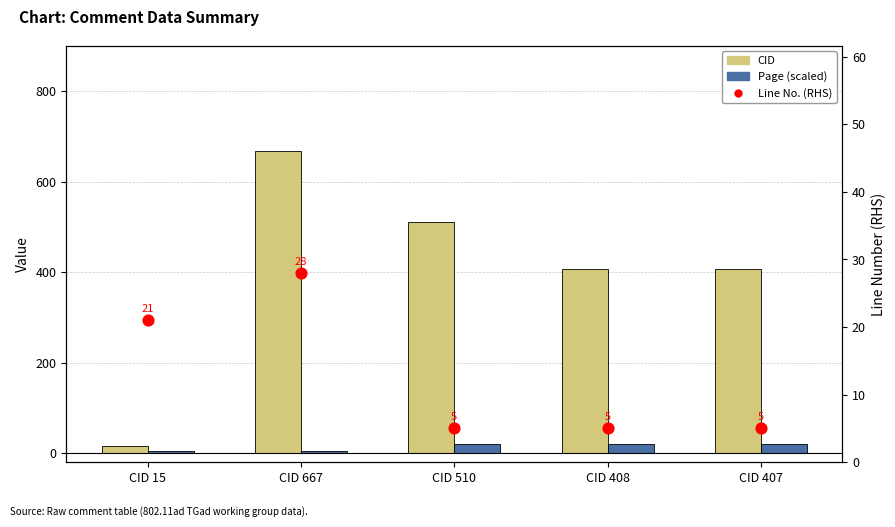

What are all the series names shown in the legend?

CID, Page (scaled), Line No. (RHS)